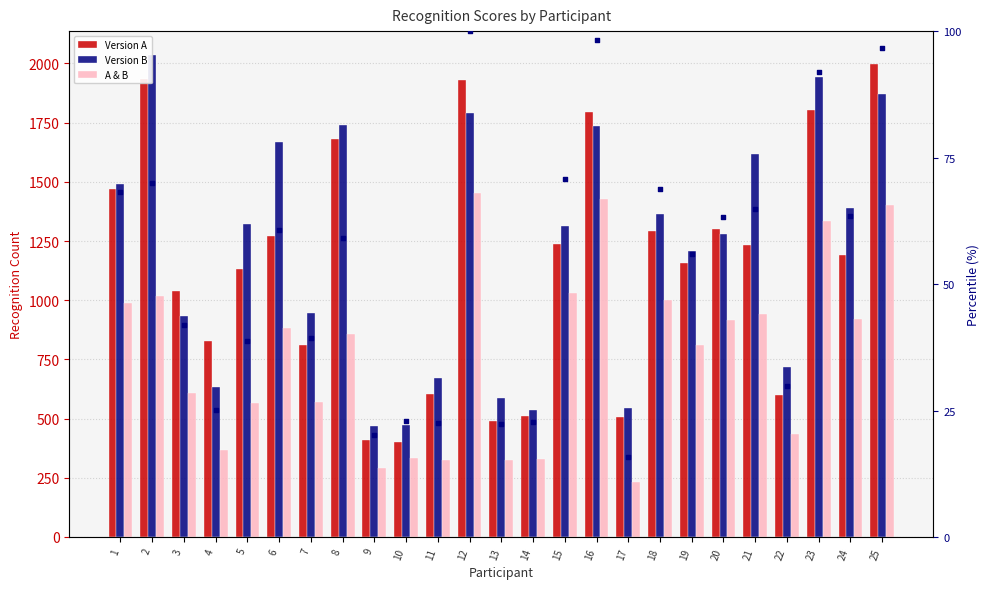

At which category is the sum across all series the highest?

25